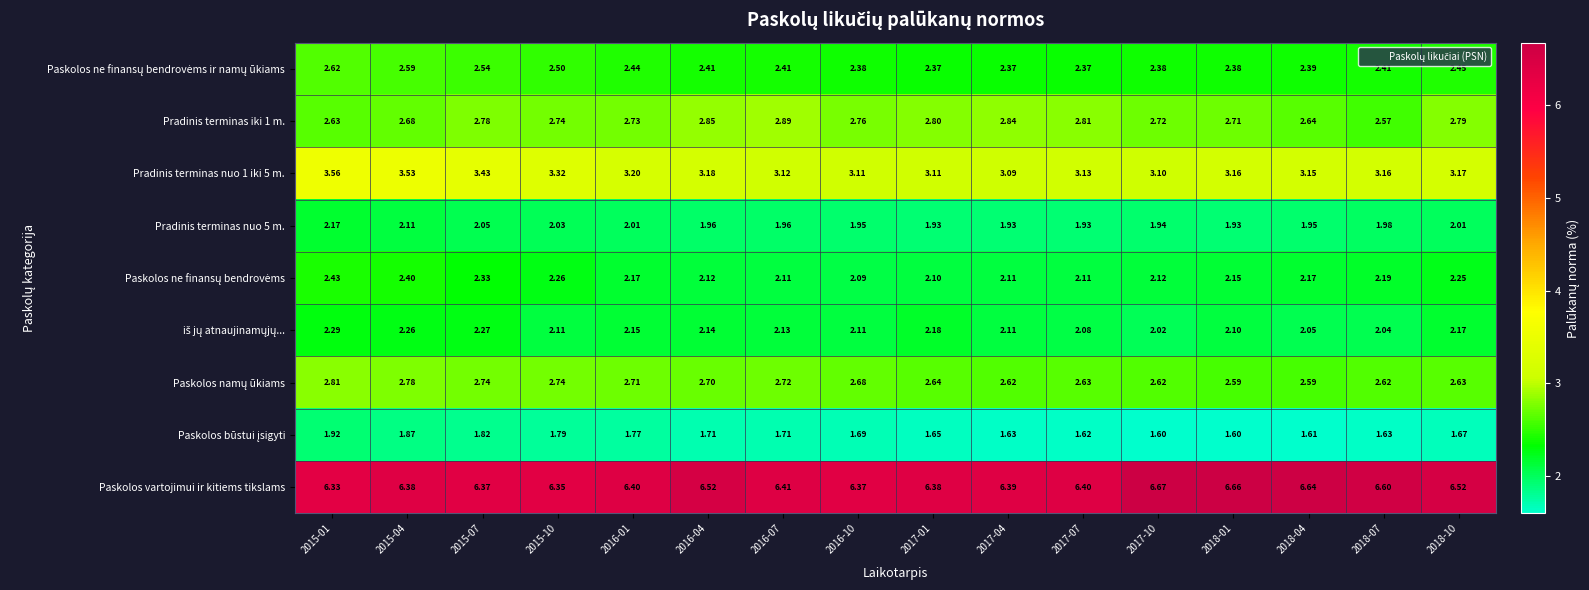

Count the number of data series in this chart.

9